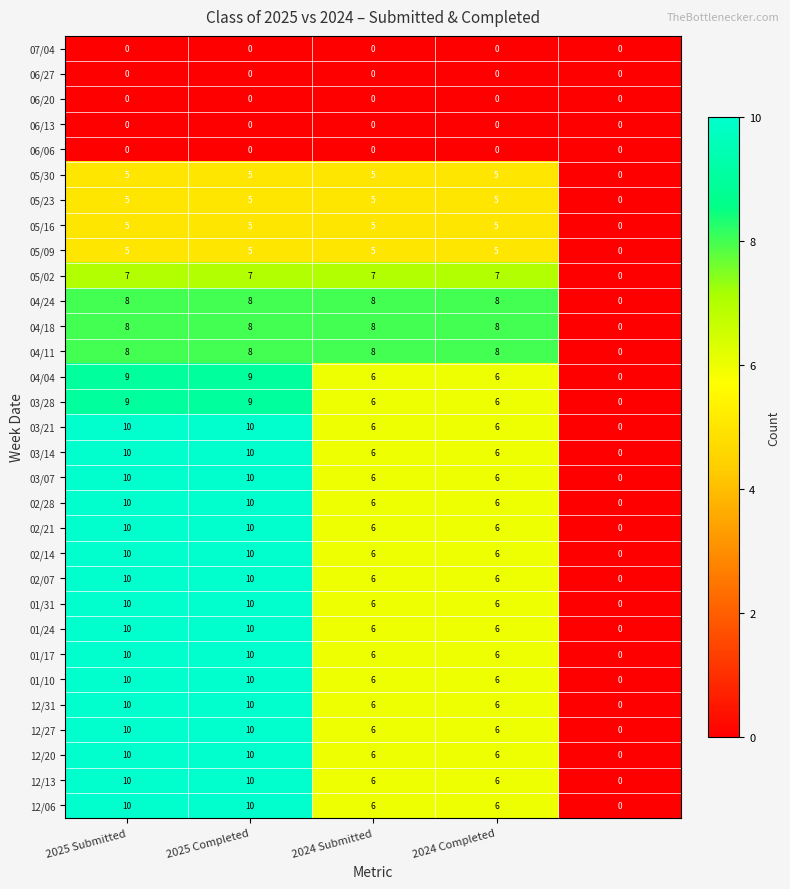

What is the highest value of the 03/28 series?

9